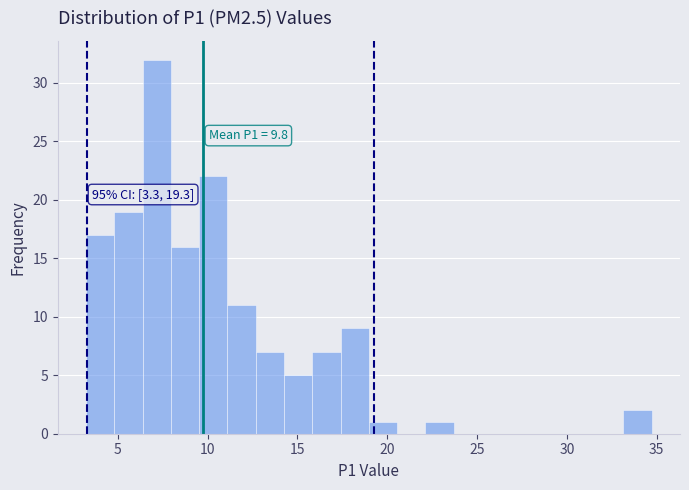

Read against the x-axis, roughly where is the centre of the tallest bar?

7.0